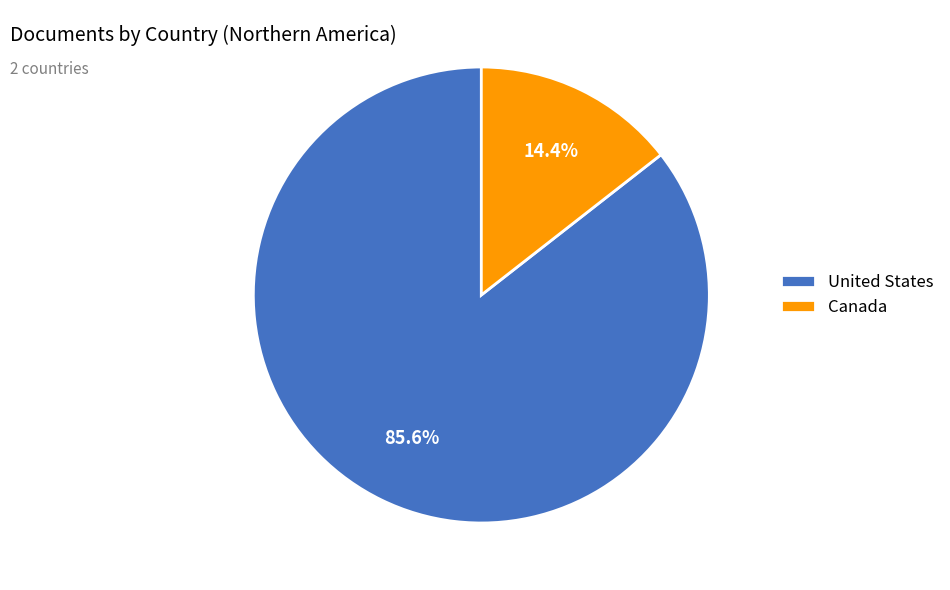

The Canada slice represents 1% of the pie. True or false?

False